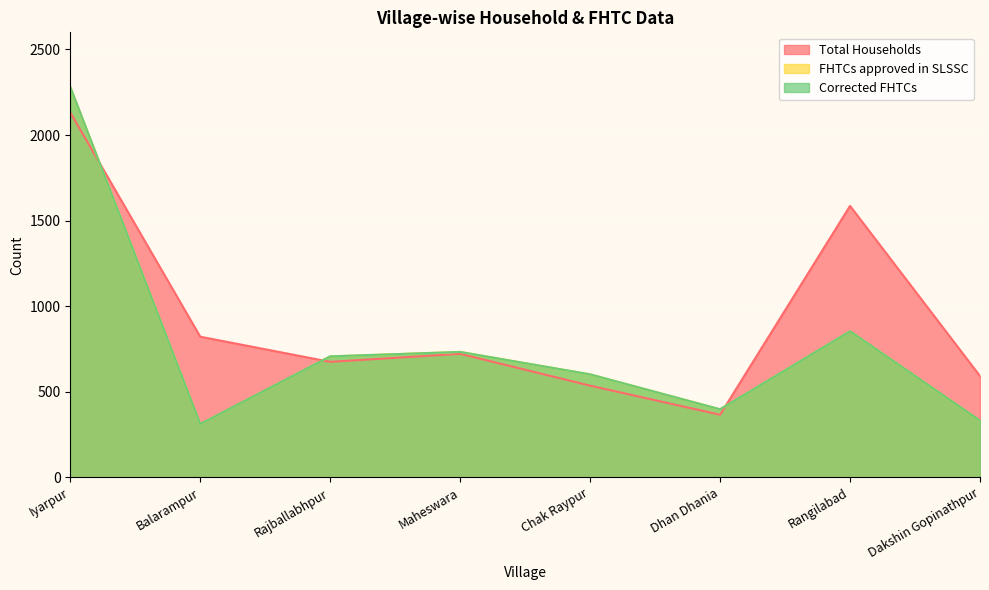

At how many categories does at least one series exceed 1230?

2